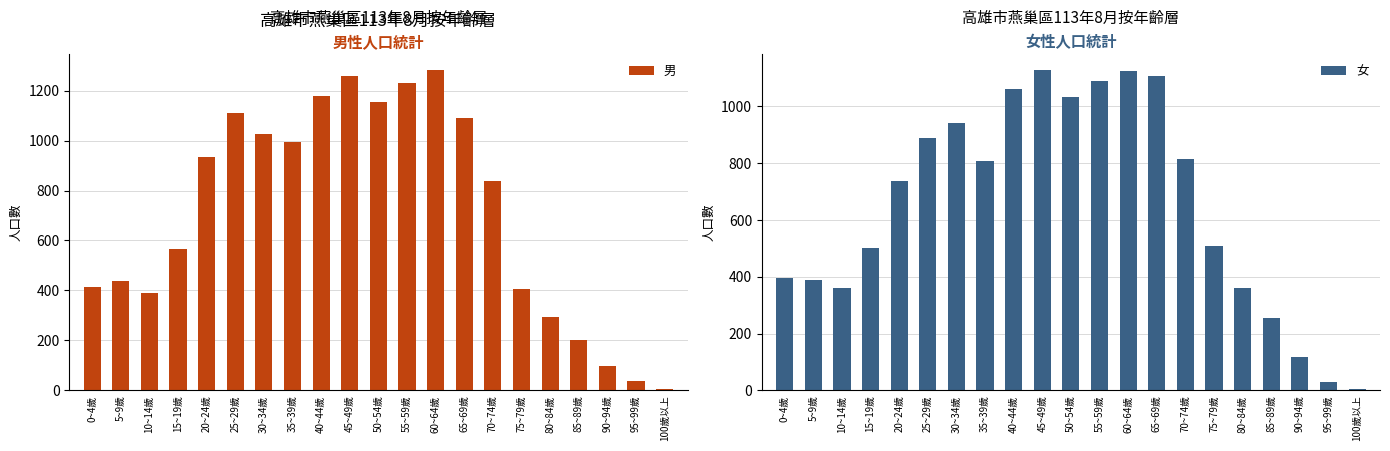

Which category has the highest value in the 女 series?

45~49歲